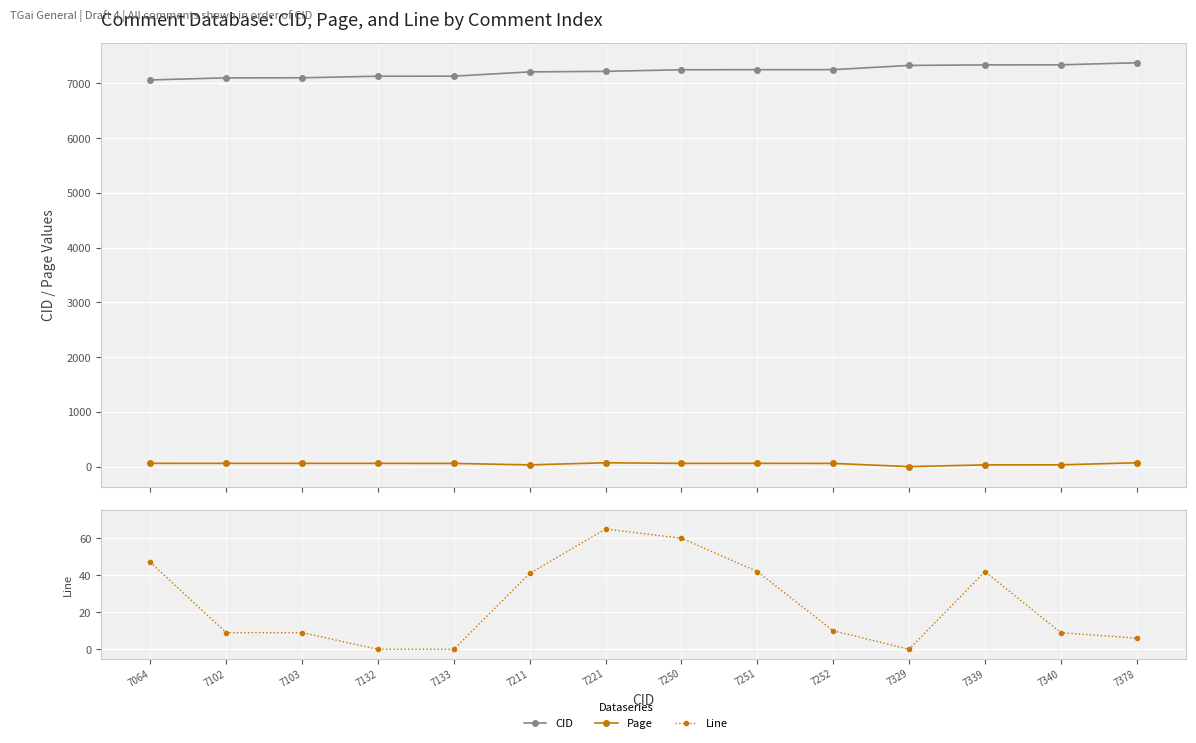

How many intersections are there between Page and Line?

5